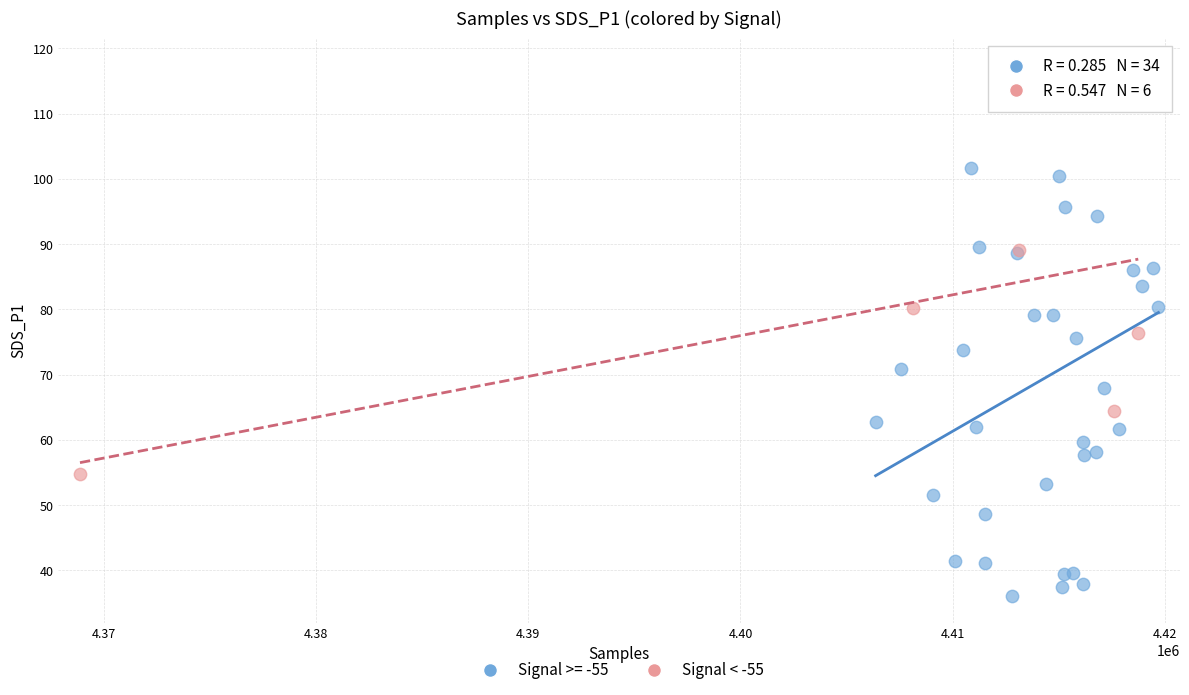

Which series has the widest spread of Y values?

Signal >= -55